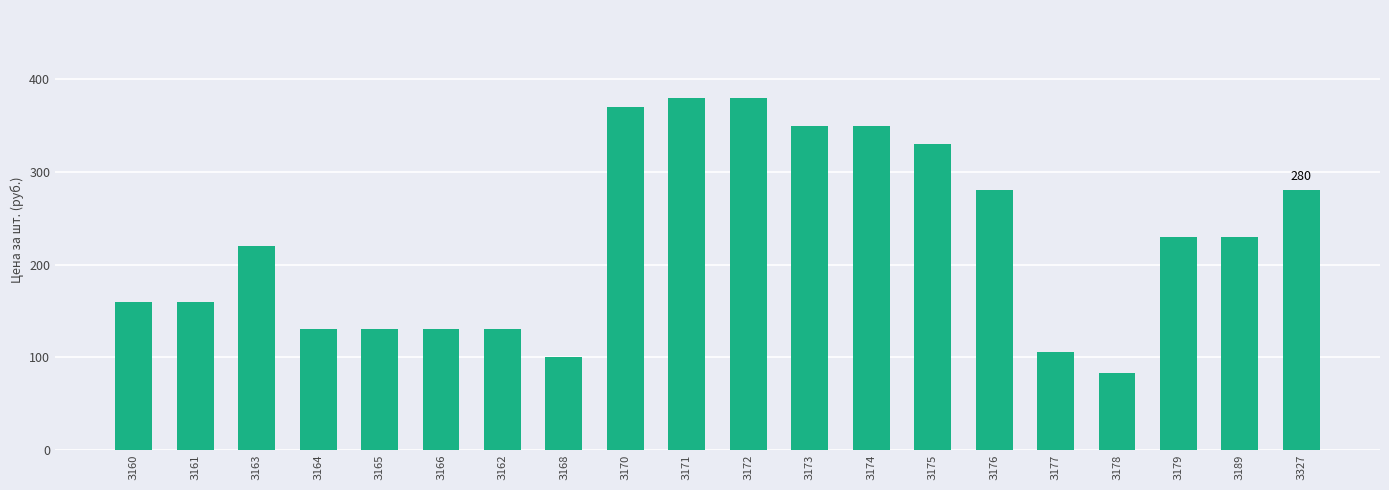

At which label does the data first exceed 230?

З170